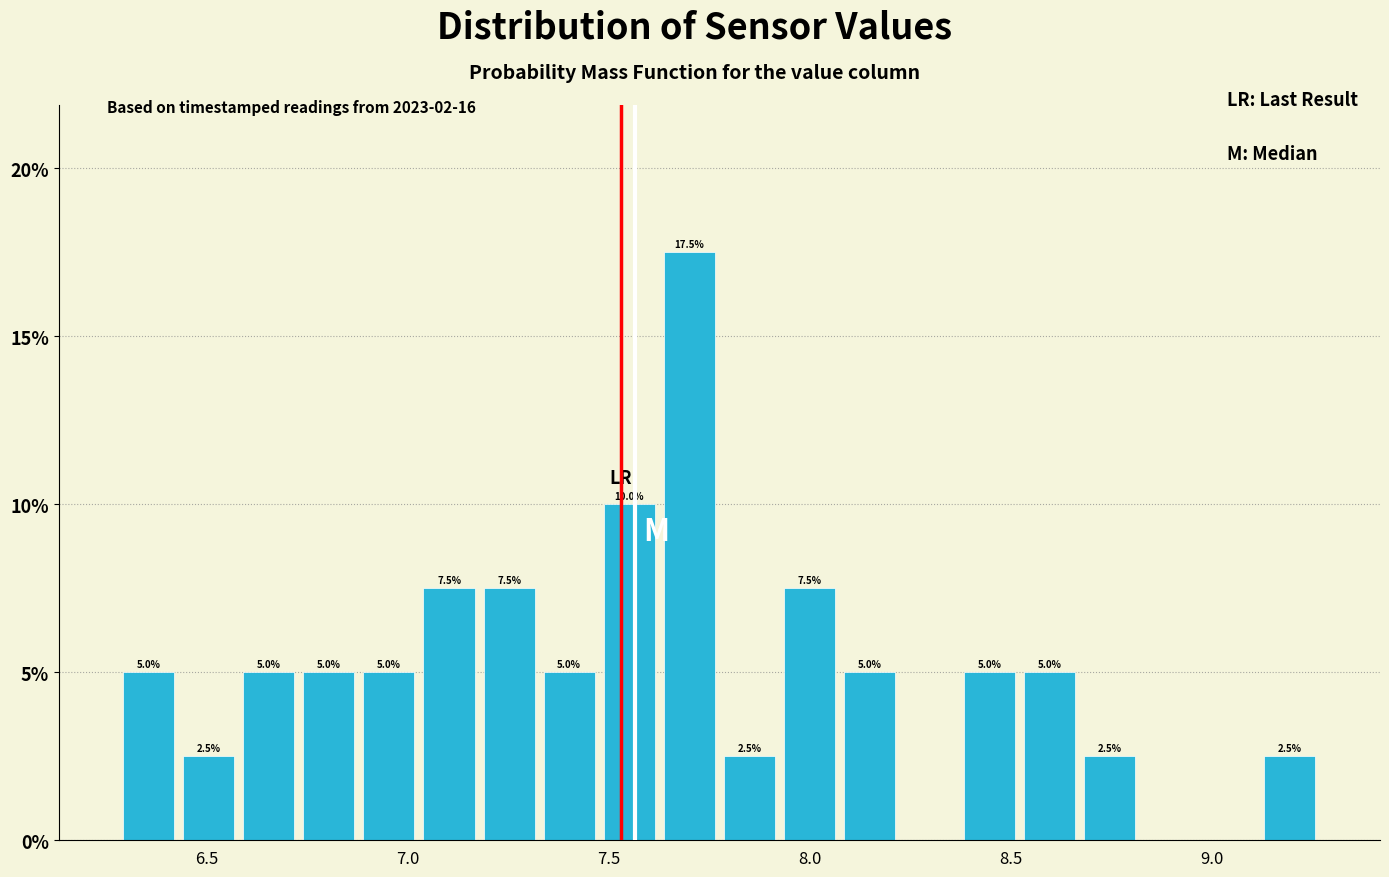

Around what value on the x-axis is the tallest bar? Give the approximate position of its centre, as read against the axis.

7.70